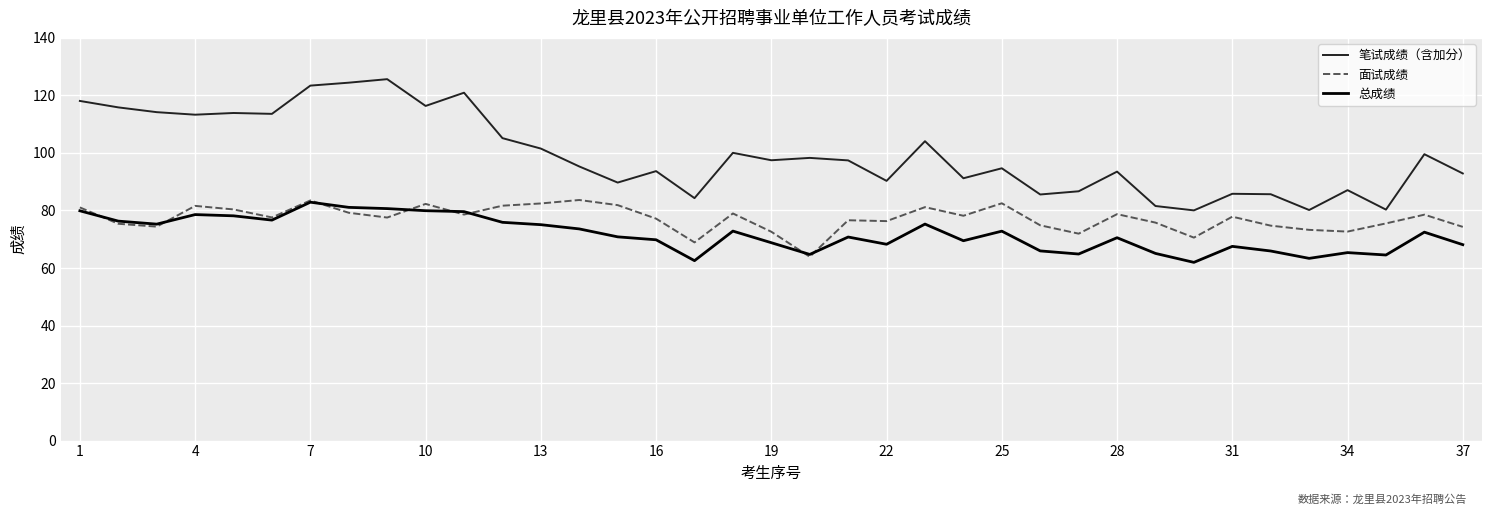

What is the greatest value displayed?

125.7